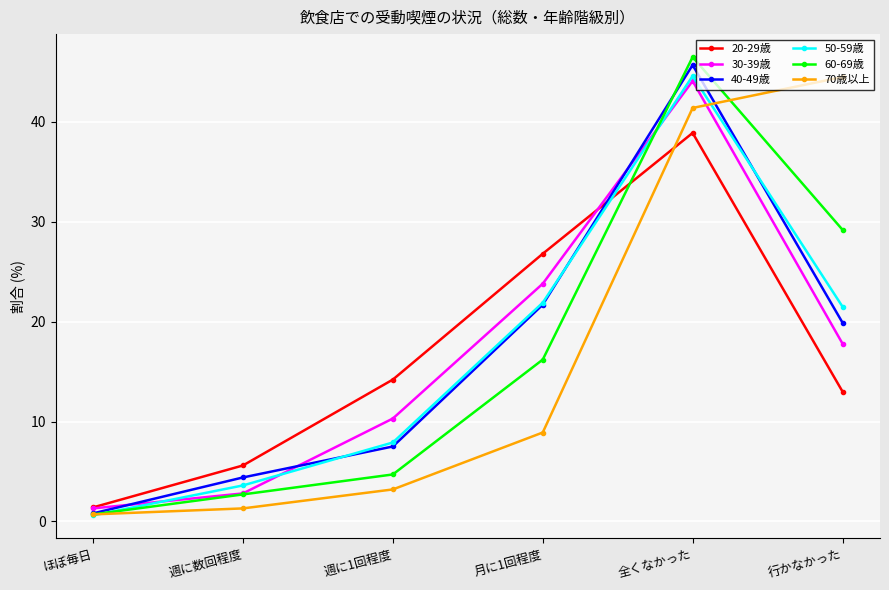

True or false: 70歳以上 has more than 0 interior local peaks.

False